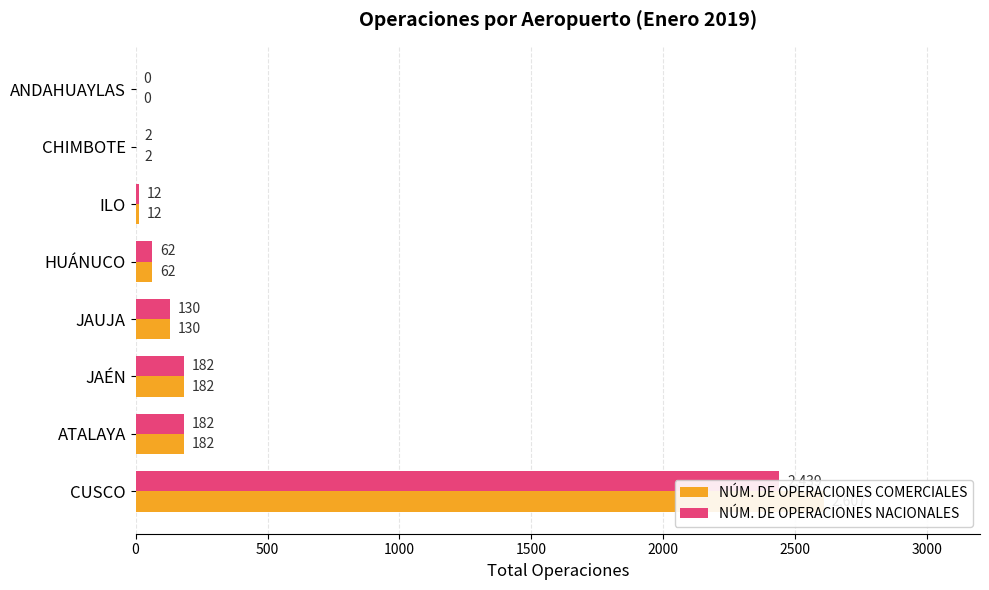

At how many categories does at least one series exceed 2500?

1